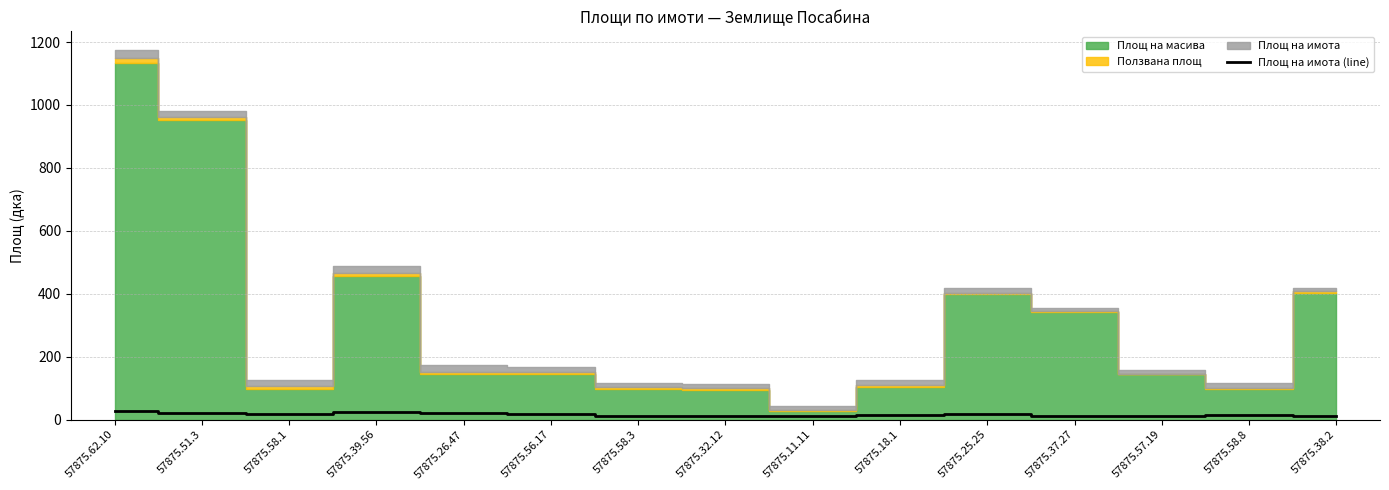

What is the difference between the second highest and minimum values?

12.9